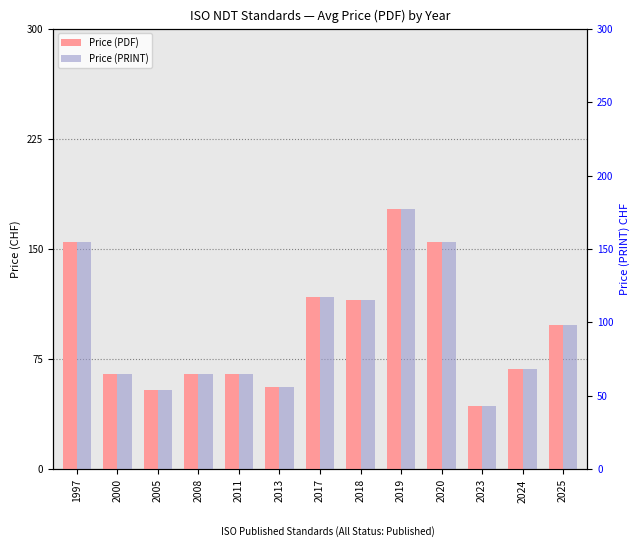

Reading left to right, transcribe all the data shown in this chart.

Price (PDF): 155.0	65.0	54.0	65.0	65.2	56.2	117.3	115.5	177.0	155.0	43.0	68.7	98.0
Price (PRINT): 155.0	65.0	54.0	65.0	65.2	56.2	117.3	115.5	177.0	155.0	43.0	68.7	98.0